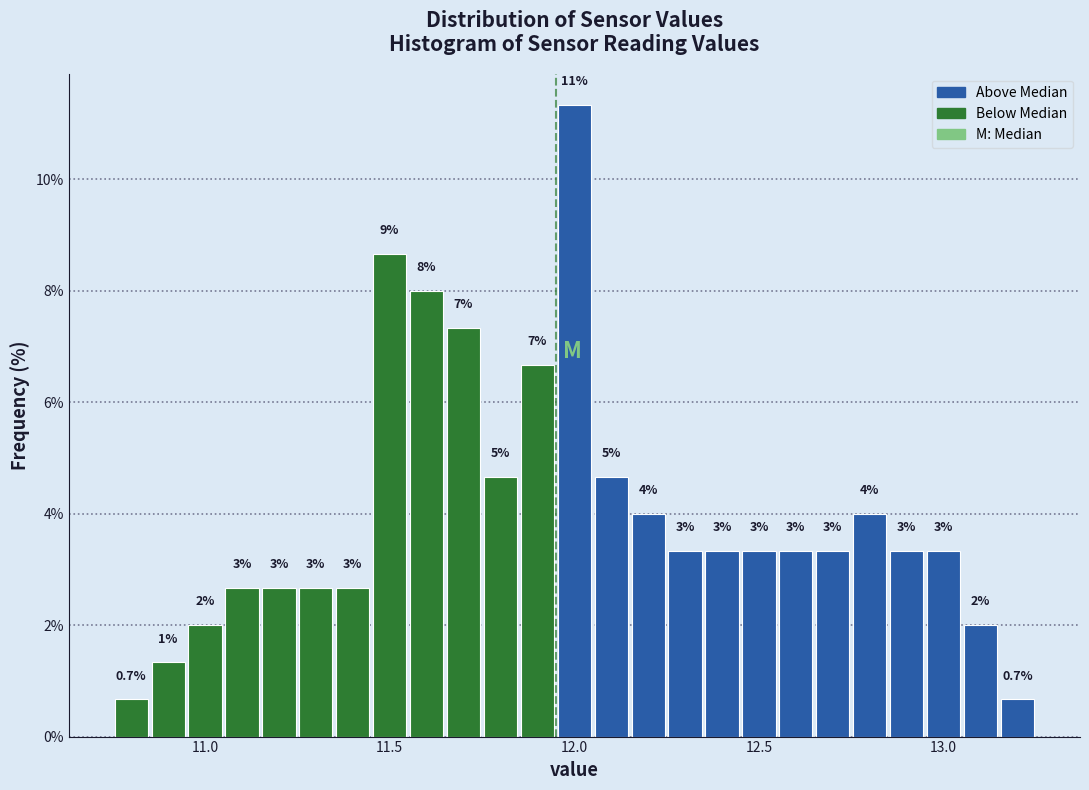

Read against the x-axis, roughly where is the centre of the tallest bar?

12.00